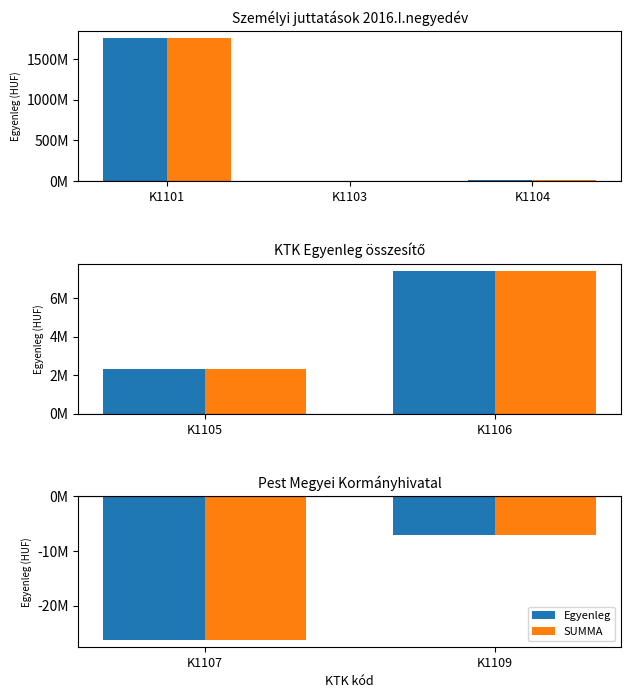

How many bars are there in each group?

2